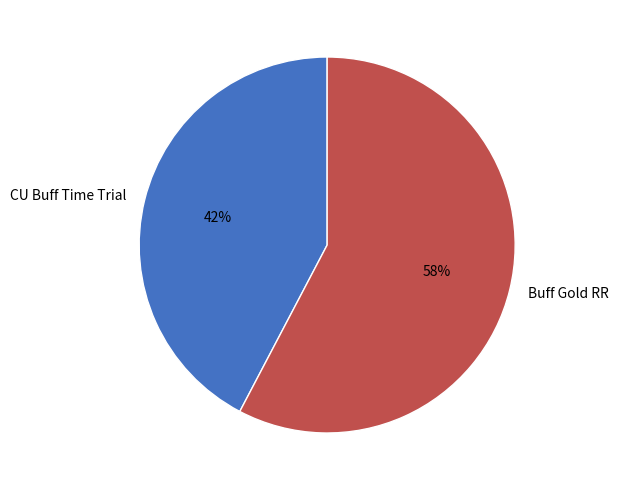

To the nearest percent, what percentage of the pie is CU Buff Time Trial?

42%